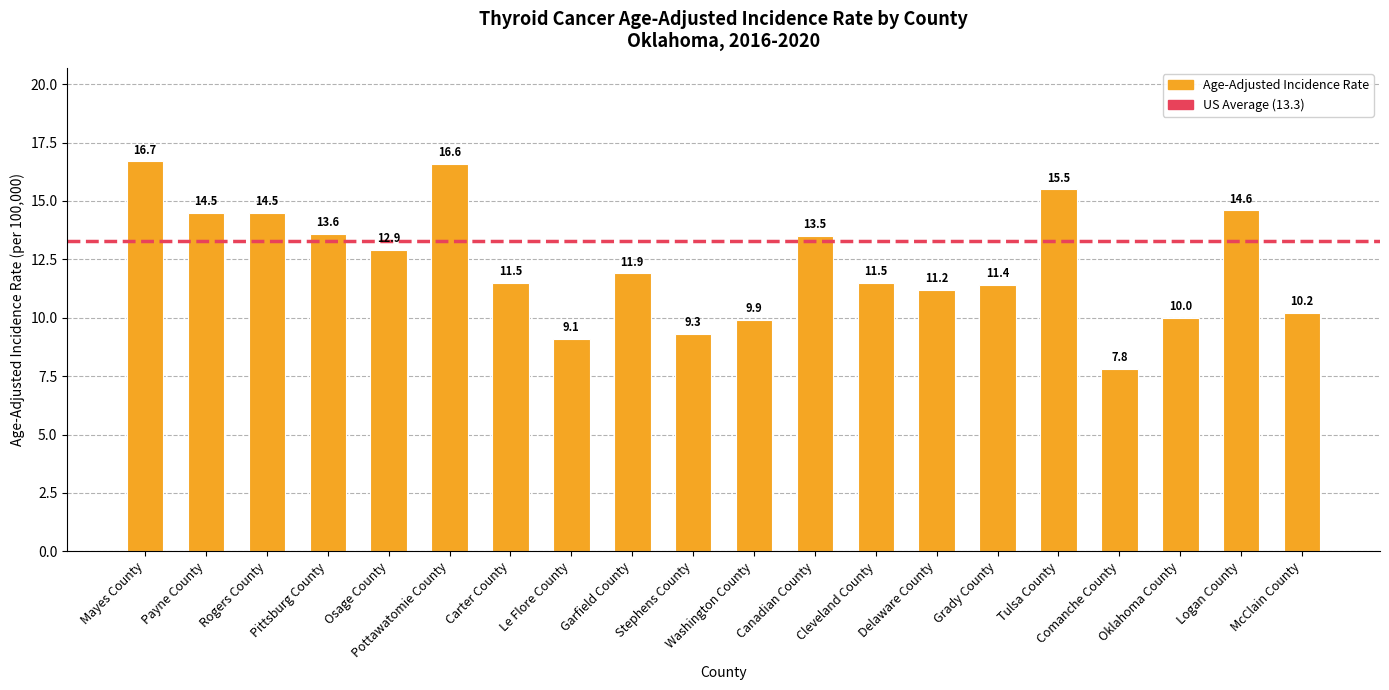

The chart shows a value of 11.5 at Cleveland County. True or false?

True